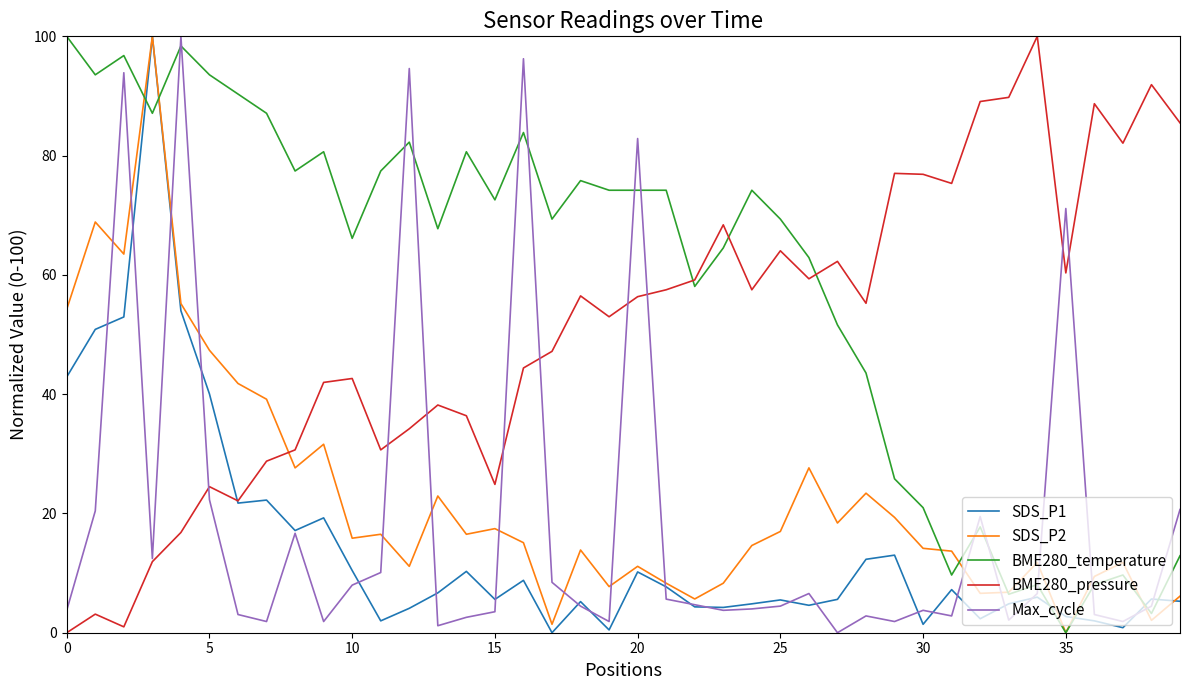

True or false: SDS_P2 and BME280_temperature intersect in this chart.

True